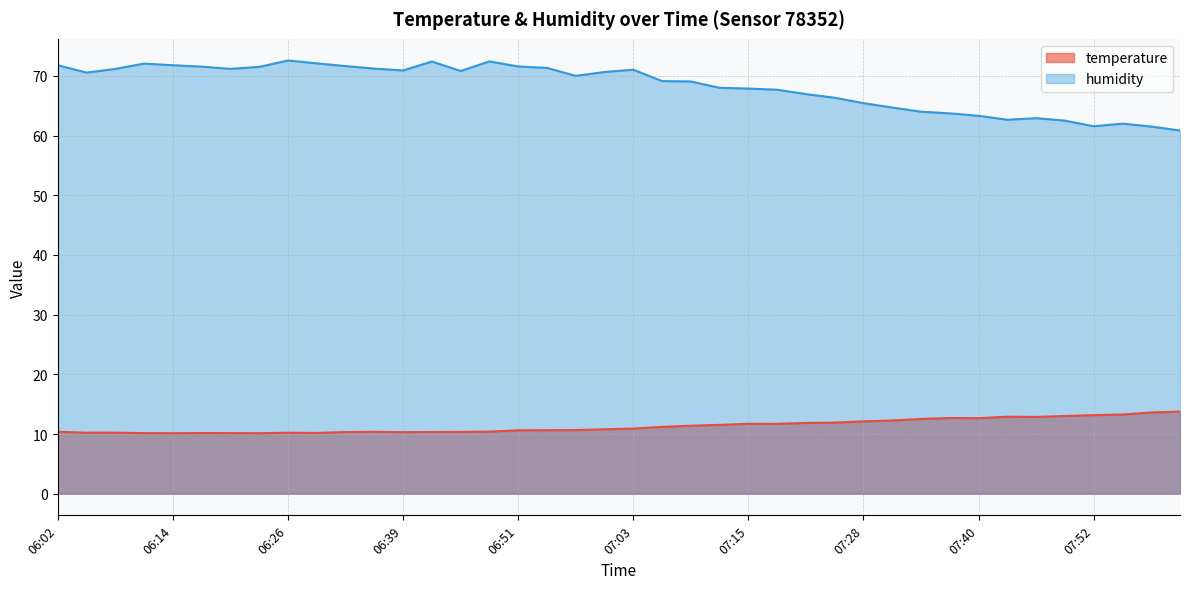

What is the sum of the temperature values at 07:55 and 06:54?

23.9